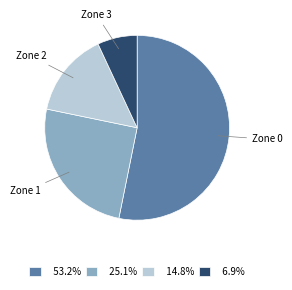

What is the ratio of the value at Zone 1 to the value at Zone 3?

3.6